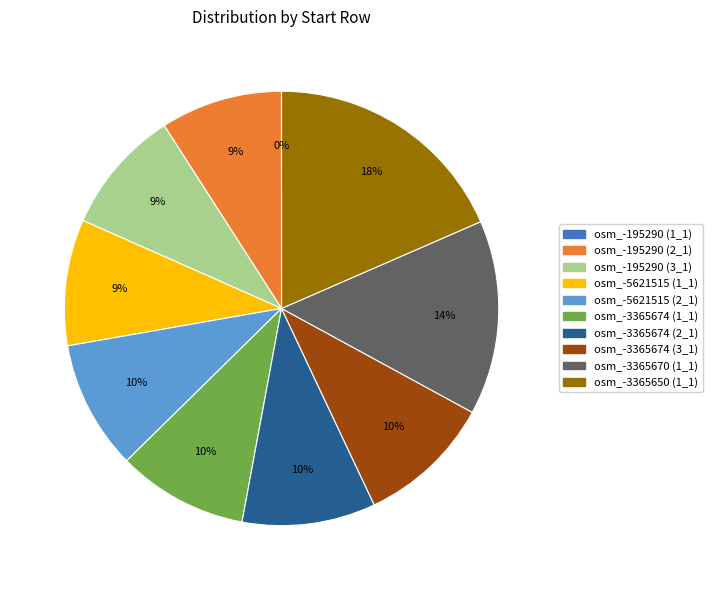

Does any single category account for the majority?

No